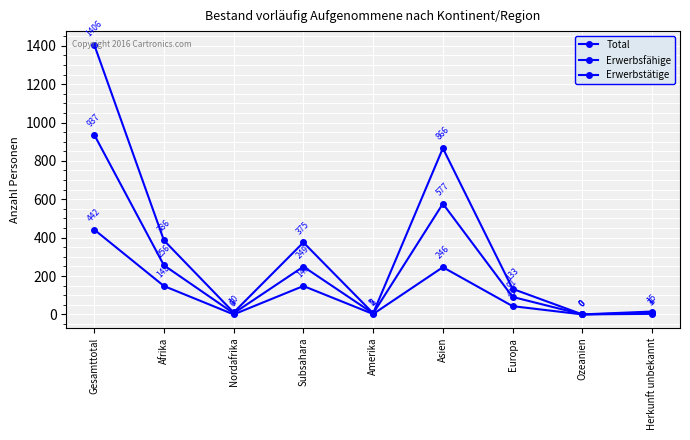

What is the difference between the highest and lowest values at Asien?

620